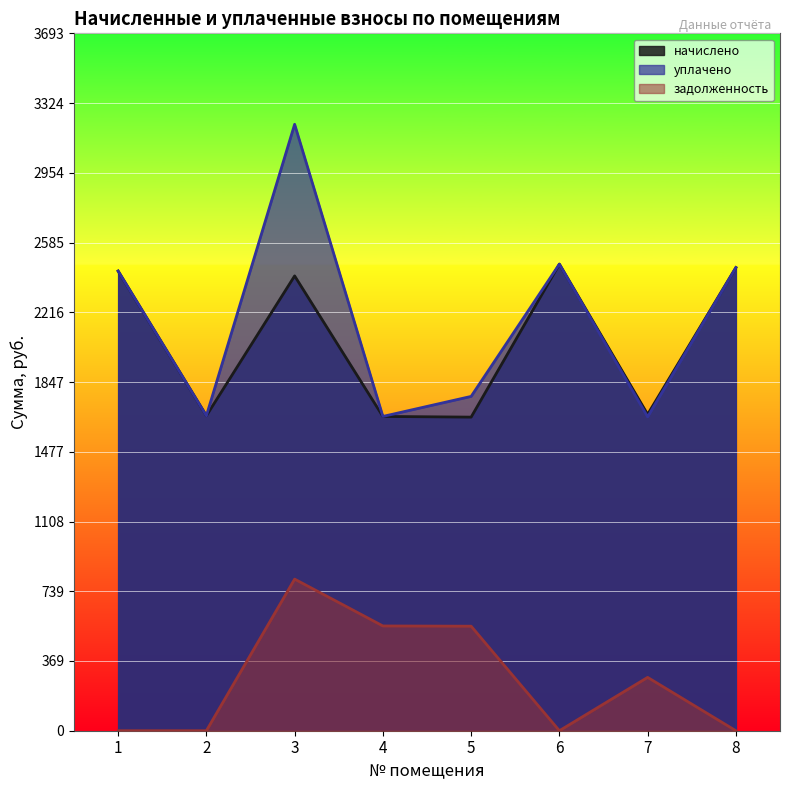

Which series has the largest range (max minus min)?

уплачено